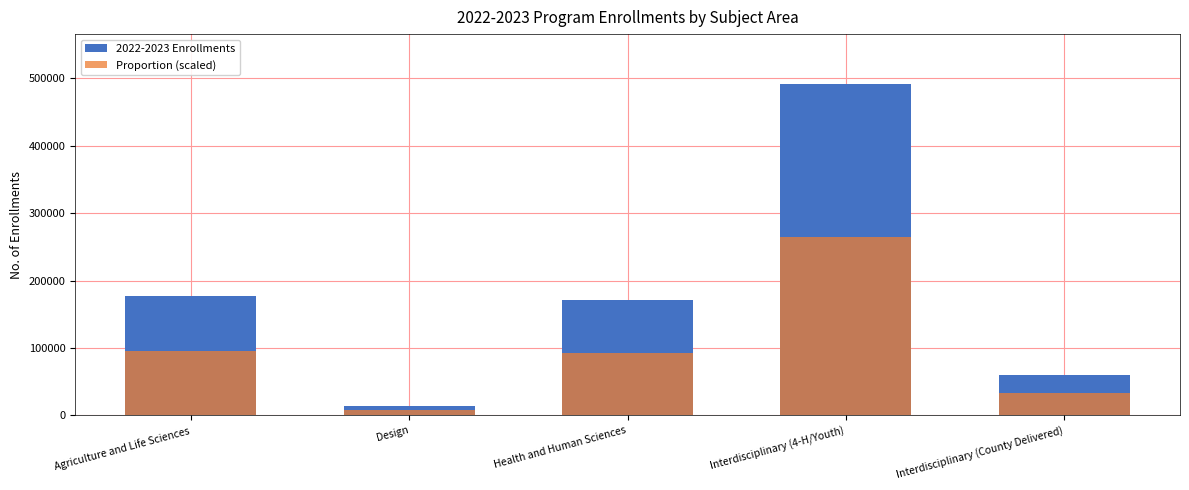

Which series changed the most between Agriculture and Life Sciences and Health and Human Sciences?

2022-2023 Enrollments